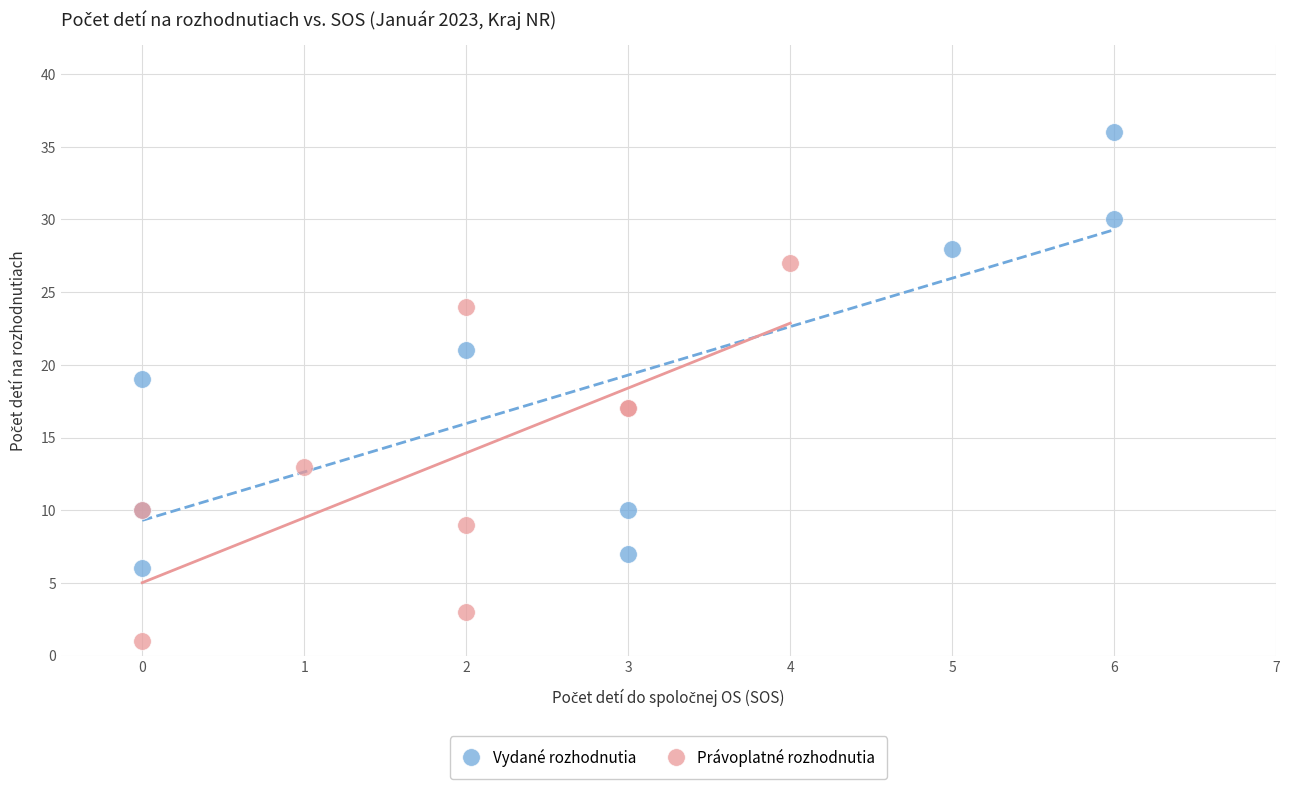

Which series has the widest spread of Y values?

Vydané rozhodnutia